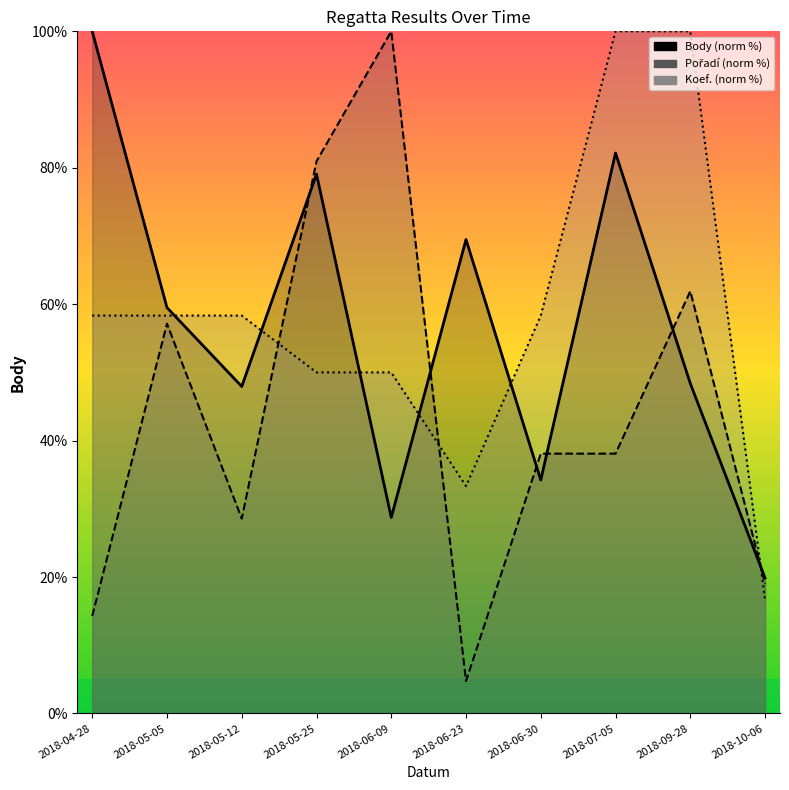

What is the sum of all Body values?

569.4